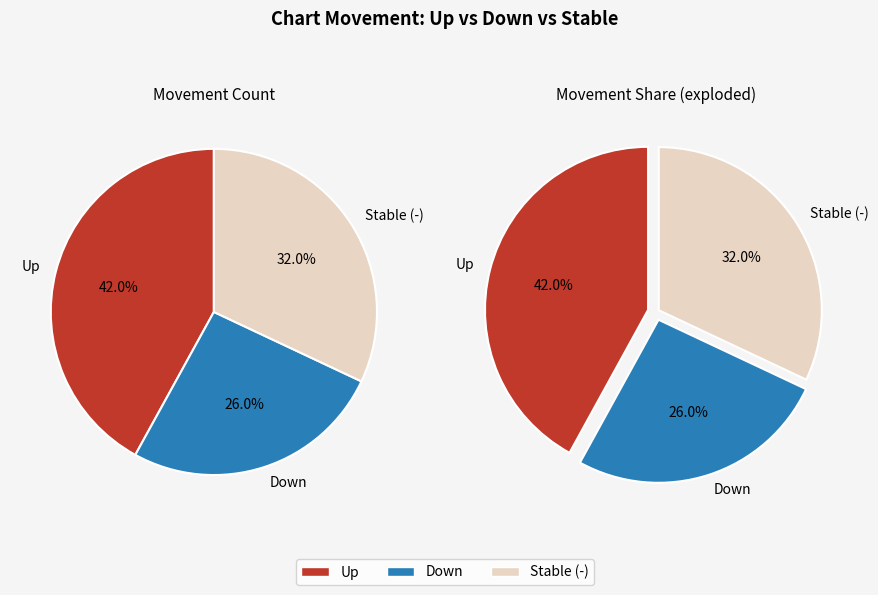

What is the smallest slice in the pie chart?

down